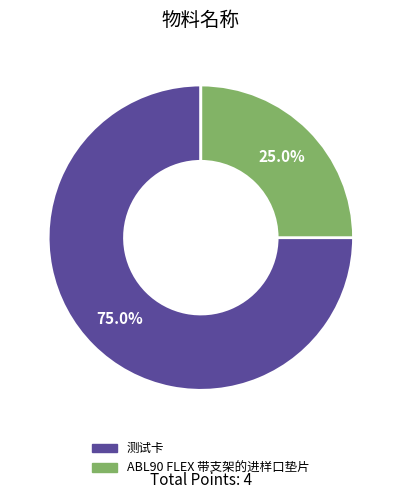

How much of the chart is everything except ABL90 FLEX 带支架的进样口垫片?

75.0%